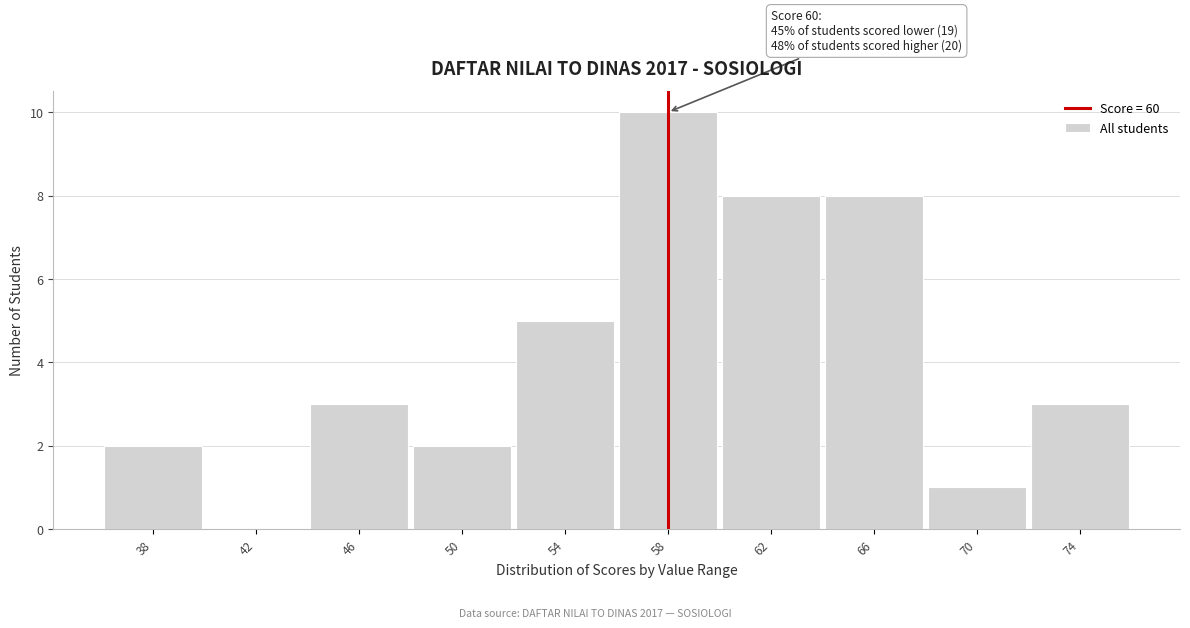

Reading right to left, extract all data points from this chart.

74=3	70=1	66=8	62=8	58=10	54=5	50=2	46=3	42=0	38=2